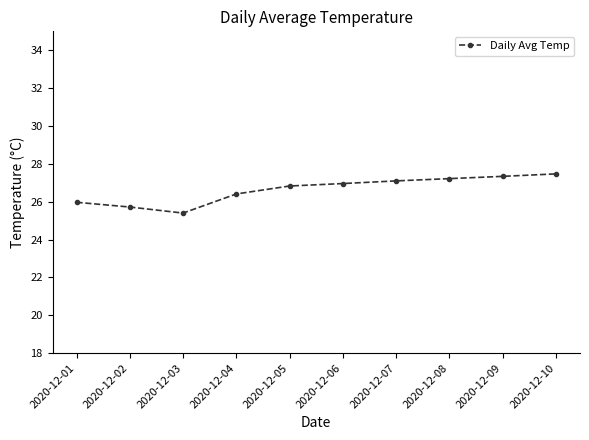

Reading left to right, list all the values displayed in this chart.

26.0	25.7	25.4	26.4	26.8	27.0	27.1	27.2	27.3	27.5